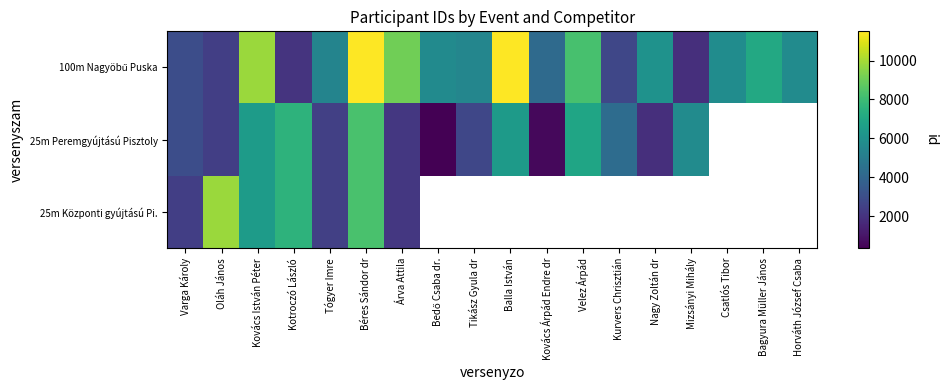

True or false: 100m Nagyöbű Puska has a value of 6016.0 at Nagy Zoltán dr.

True